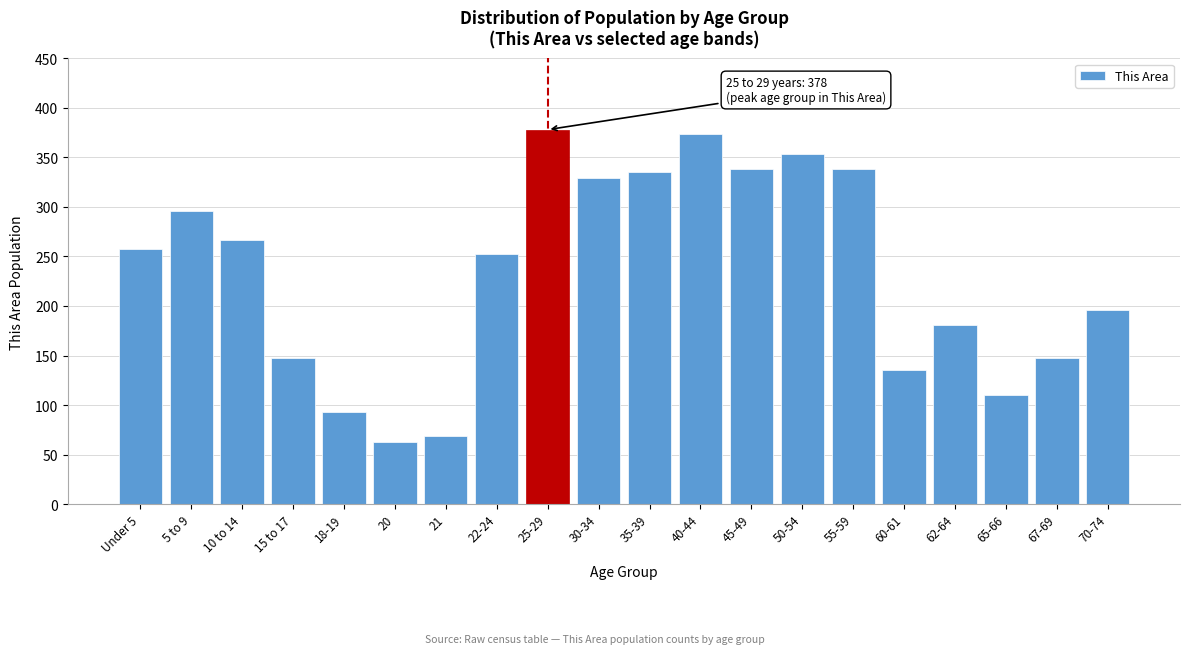

What is the label of the 18th bar from the right?

10 to 14